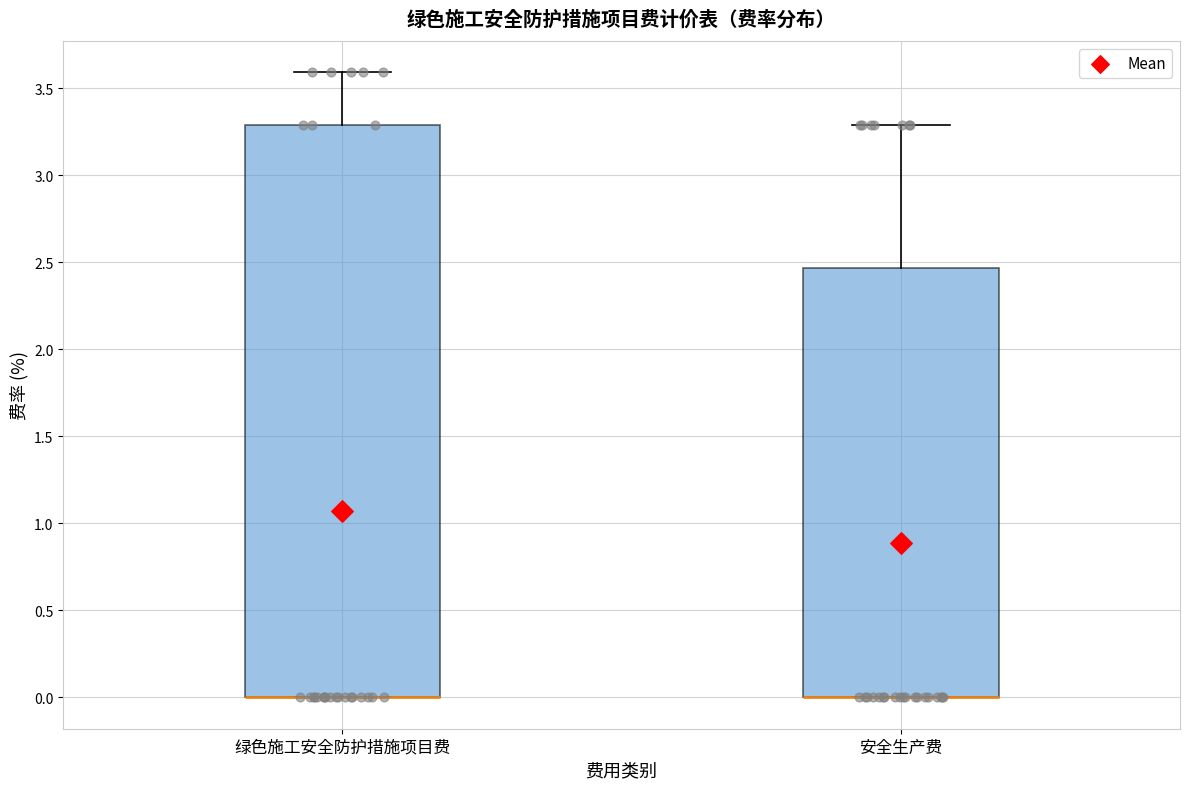

Comparing the boxes themselves (not the whiskers), which one is the tallest?

绿色施工安全防护措施项目费